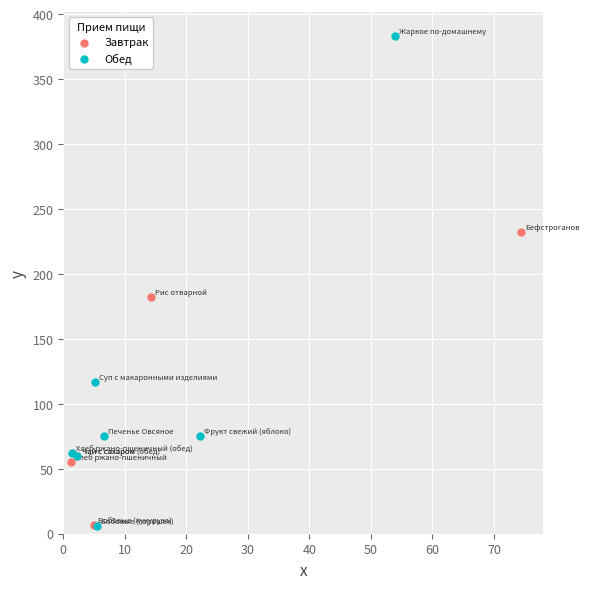

Which series reaches the maximum Y coordinate?

Обед